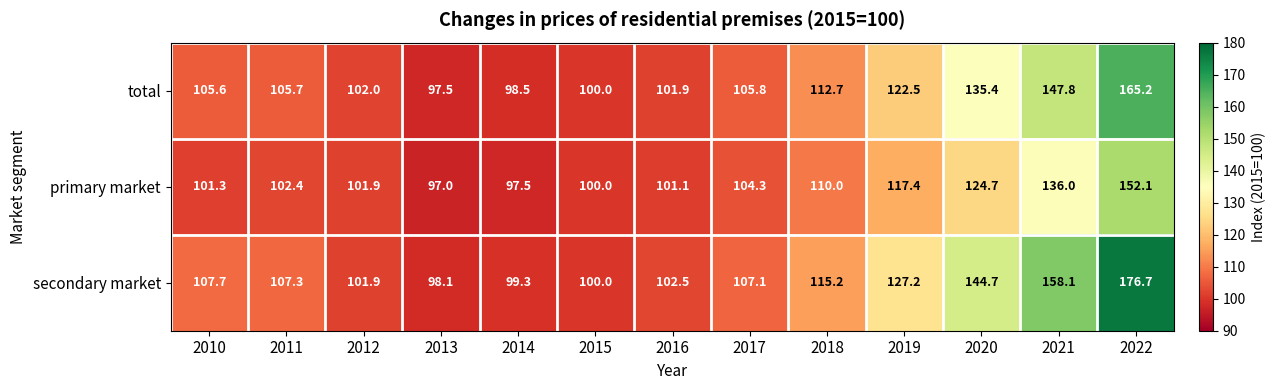

True or false: secondary market has a value of 144.7 at 2020.

True